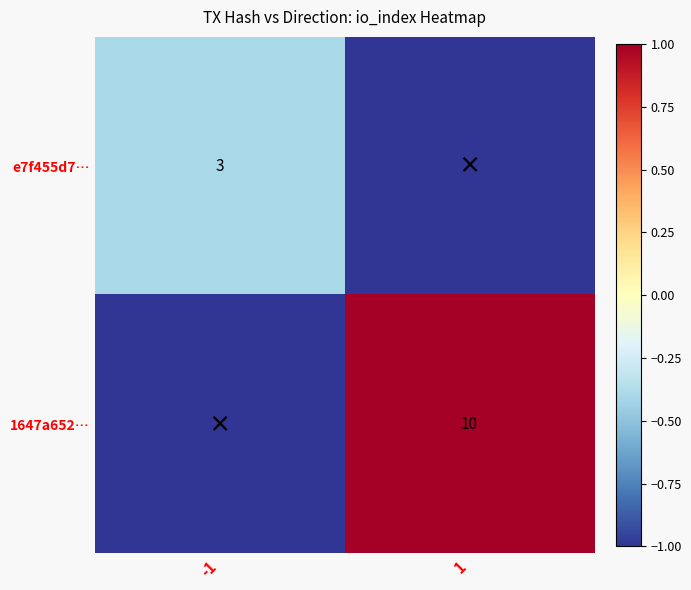

Is it true that 1647a652… equals 14 at 1?

False